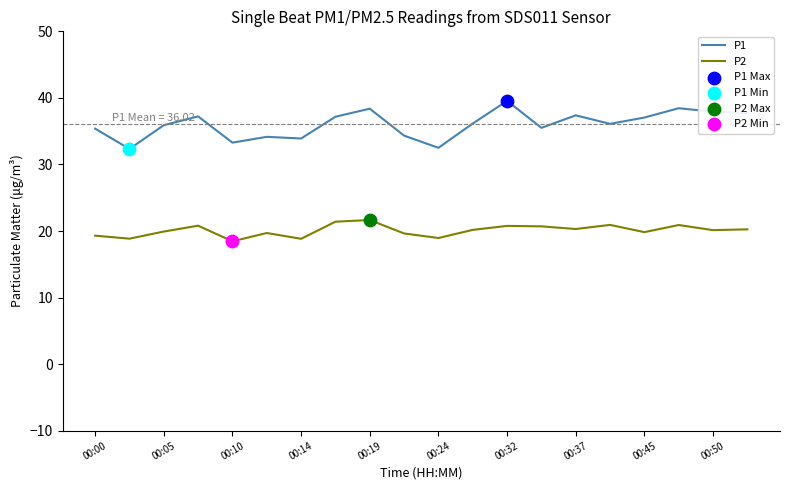

Which series has the widest spread of values?

P1